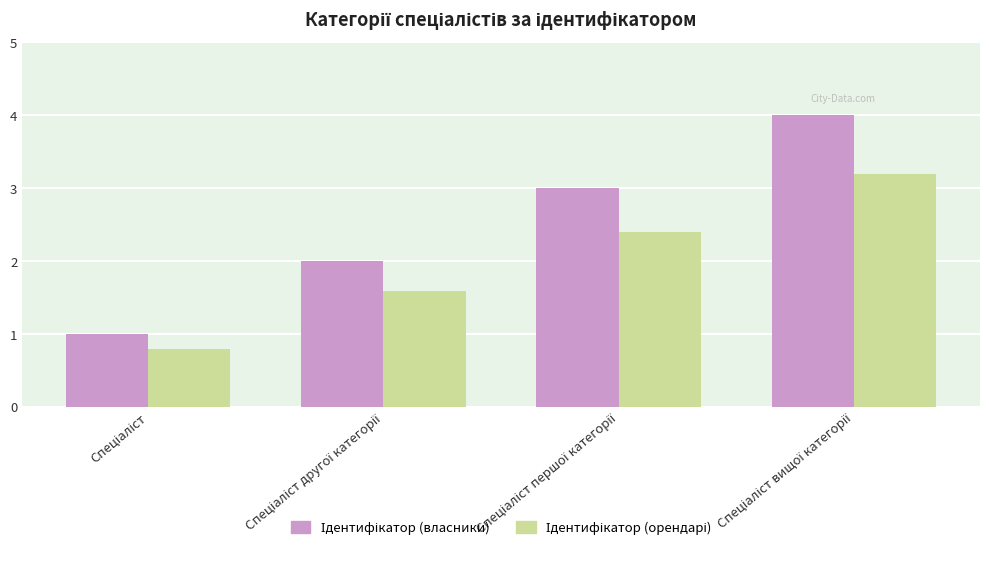

What is the greatest value displayed?

4.0